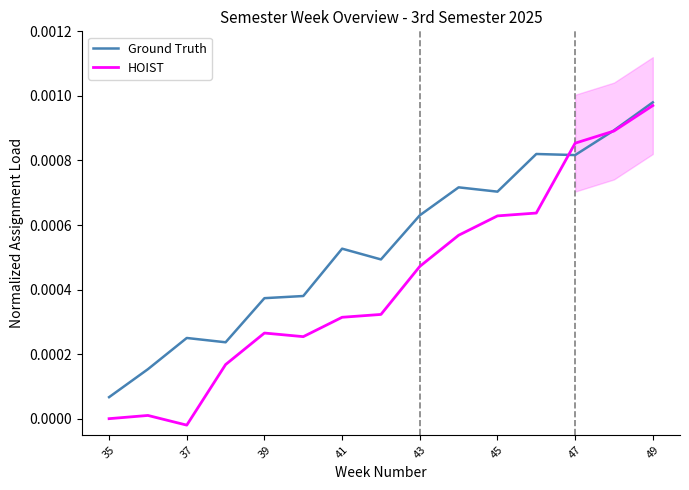

At how many categories does at least one series exceed 0?

15